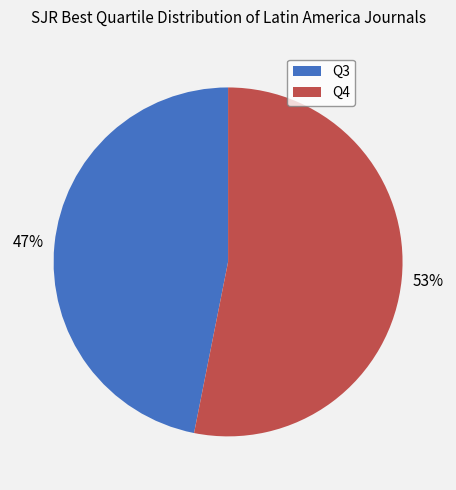

How many slices are in this pie chart?

2